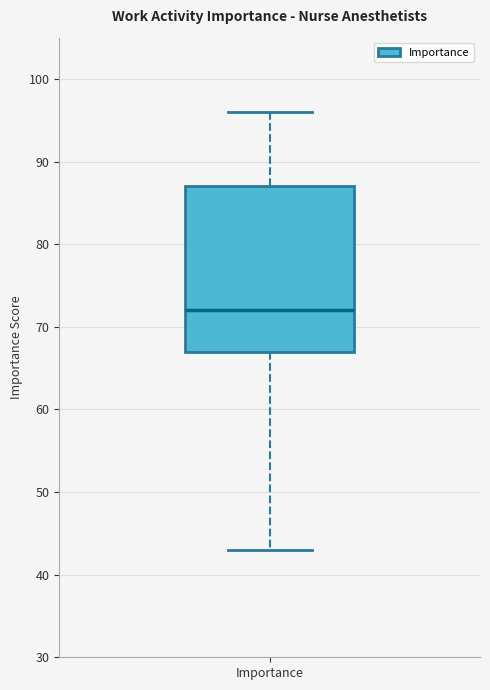

Transcribe this box plot: give where the median line is, the range the box spans, and where the two whiskers end, as read against the y-axis. The values are not printed on the chart, so give them approximately, as read against the axis.

median 72, box 67 to 87, whiskers 43 to 96